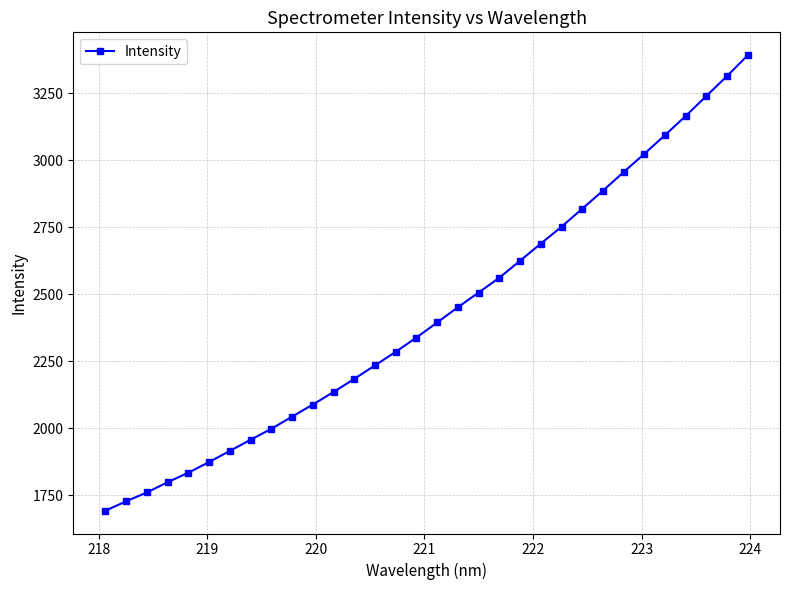

How many values exceed 2394?

16